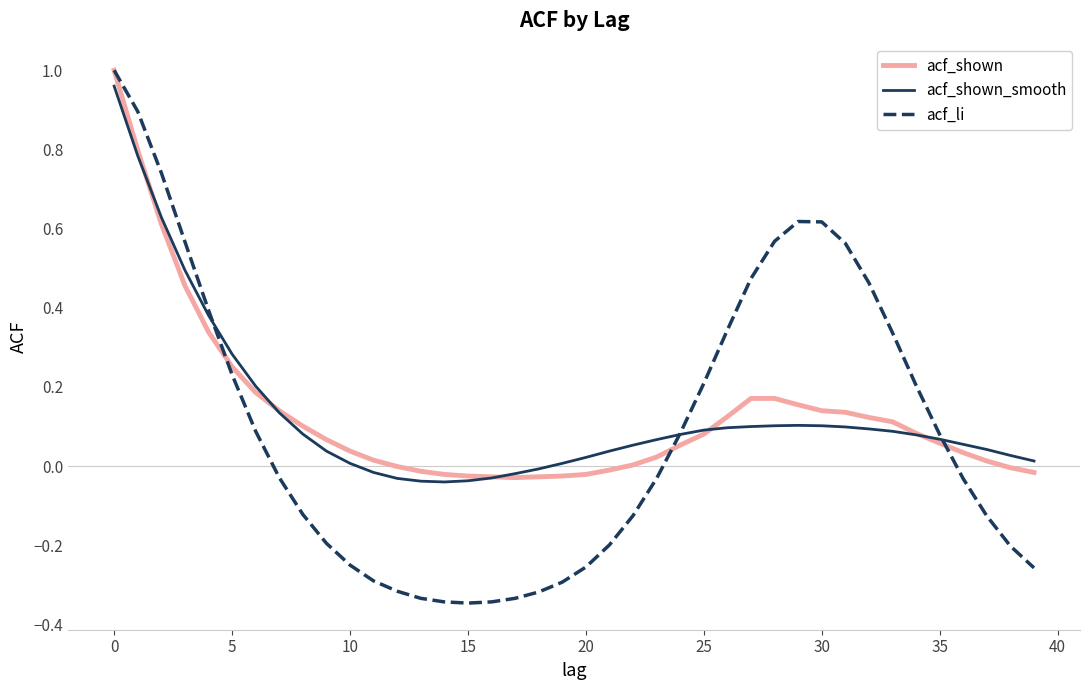

Which series has the widest spread of values?

acf_li